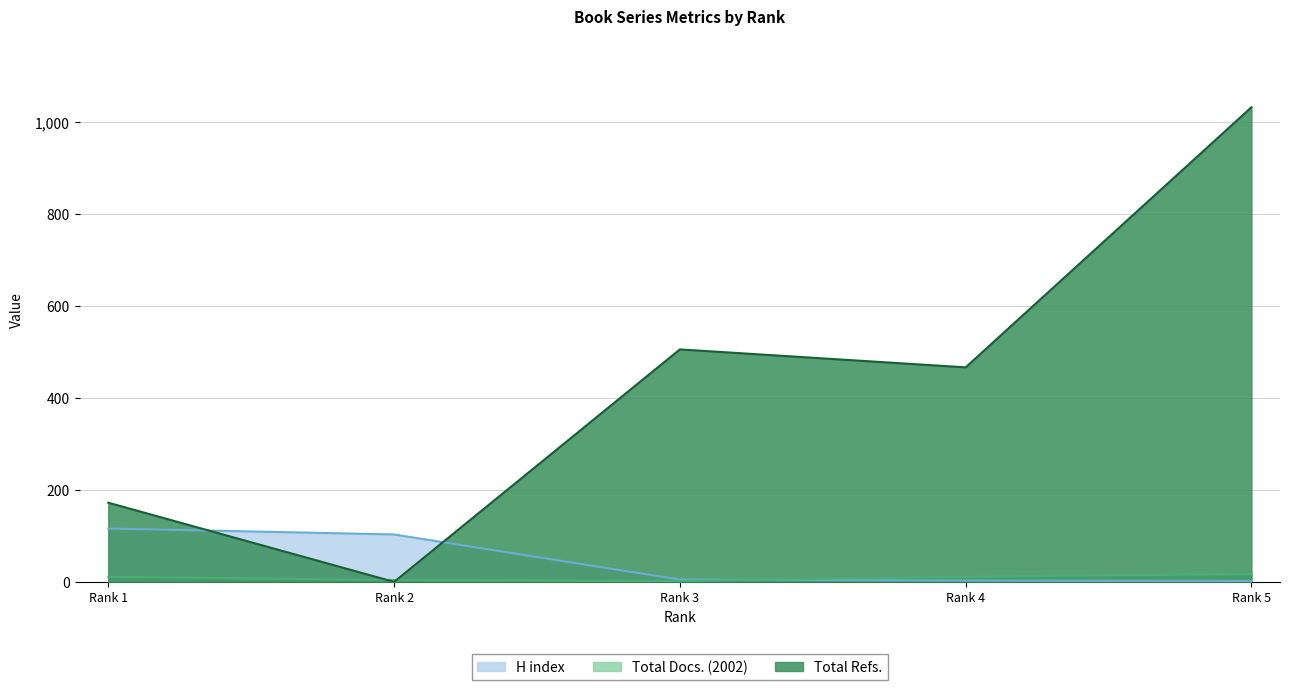

Between Rank 2 and Rank 3, which series saw the biggest shift?

Total Refs.